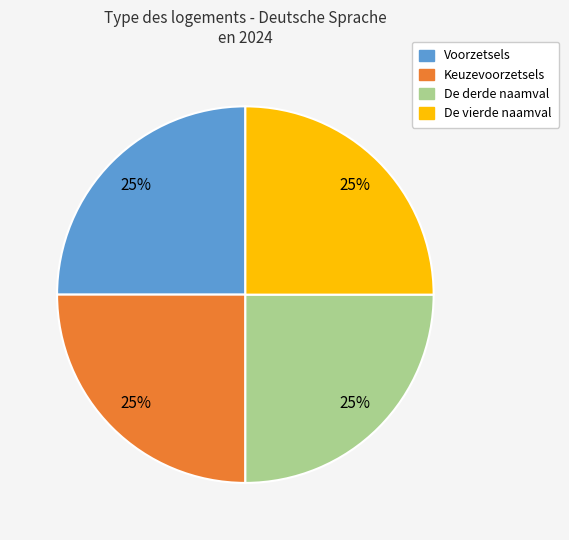

To the nearest percent, what percentage of the pie is Keuzevoorzetsels?

25%